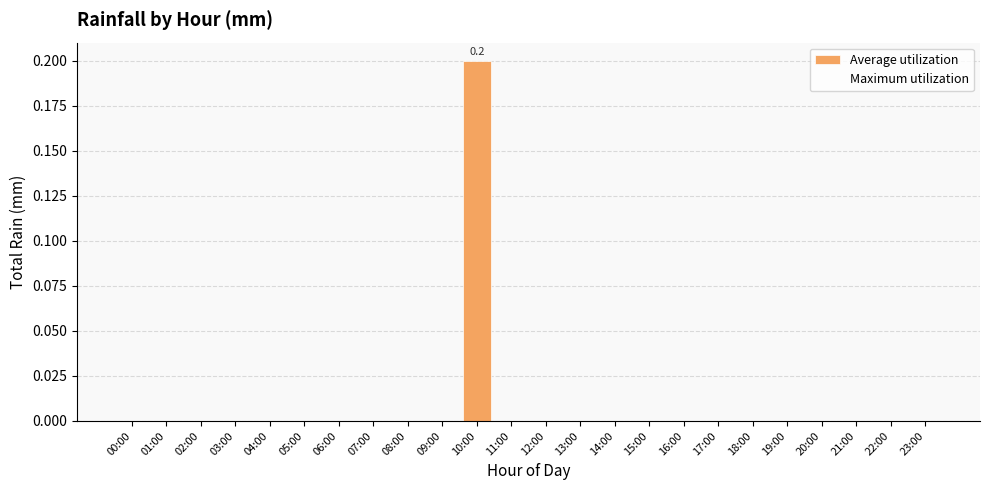

Between 09:00 and 10:00, which is larger?

10:00